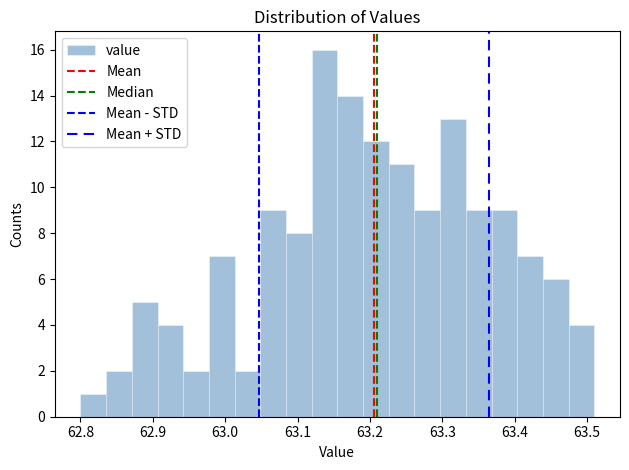

Read against the x-axis, roughly where is the centre of the tallest bar?

63.14